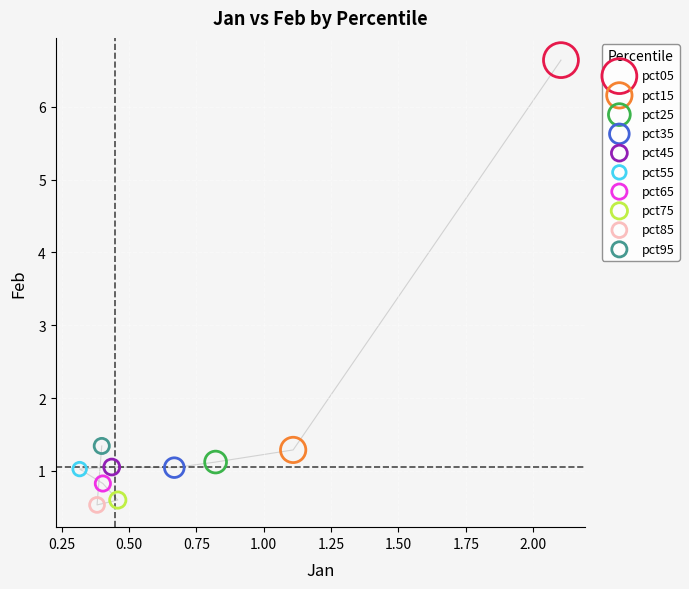

What are all the series names shown in the legend?

pct05, pct15, pct25, pct35, pct45, pct55, pct65, pct75, pct85, pct95